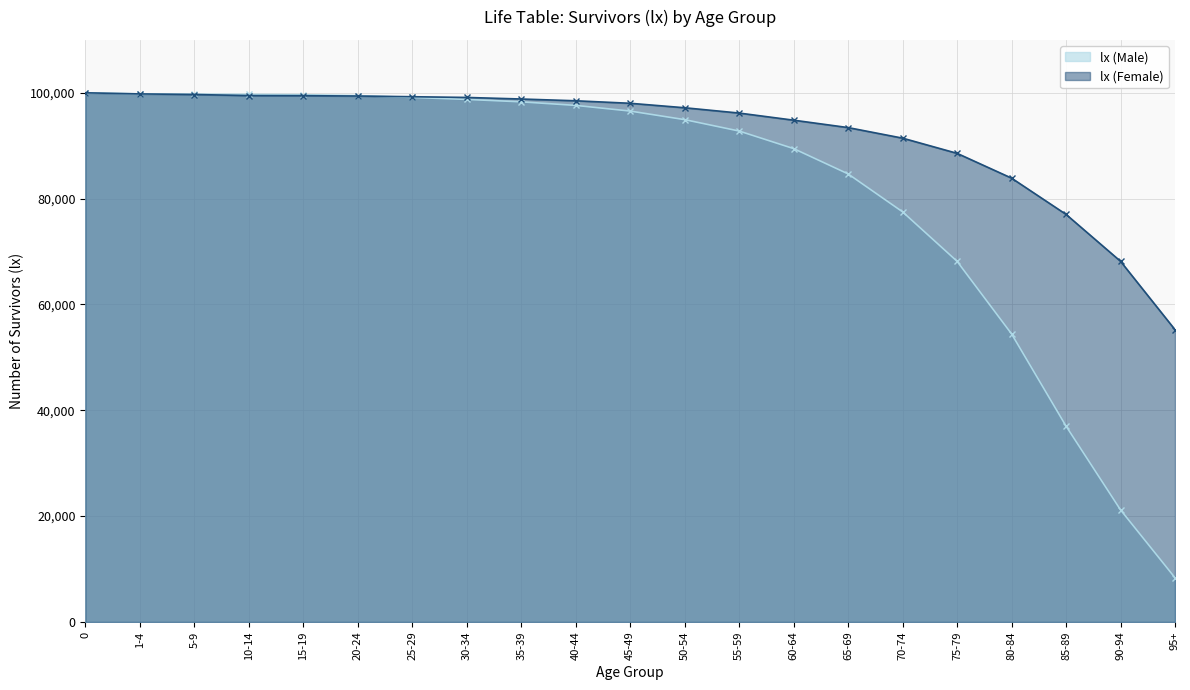

Reading left to right, transcribe all the data shown in this chart.

lx (Male): 100000	99795	99745	99701	99639	99472	99123	98752	98294	97620	96548	94928	92774	89456	84675	77503	68162	54443	37021	21188	8359
lx (Female): 100000	99790	99679	99473	99454	99390	99259	99122	98827	98492	98019	97174	96171	94826	93427	91430	88561	83876	77026	68162	55234